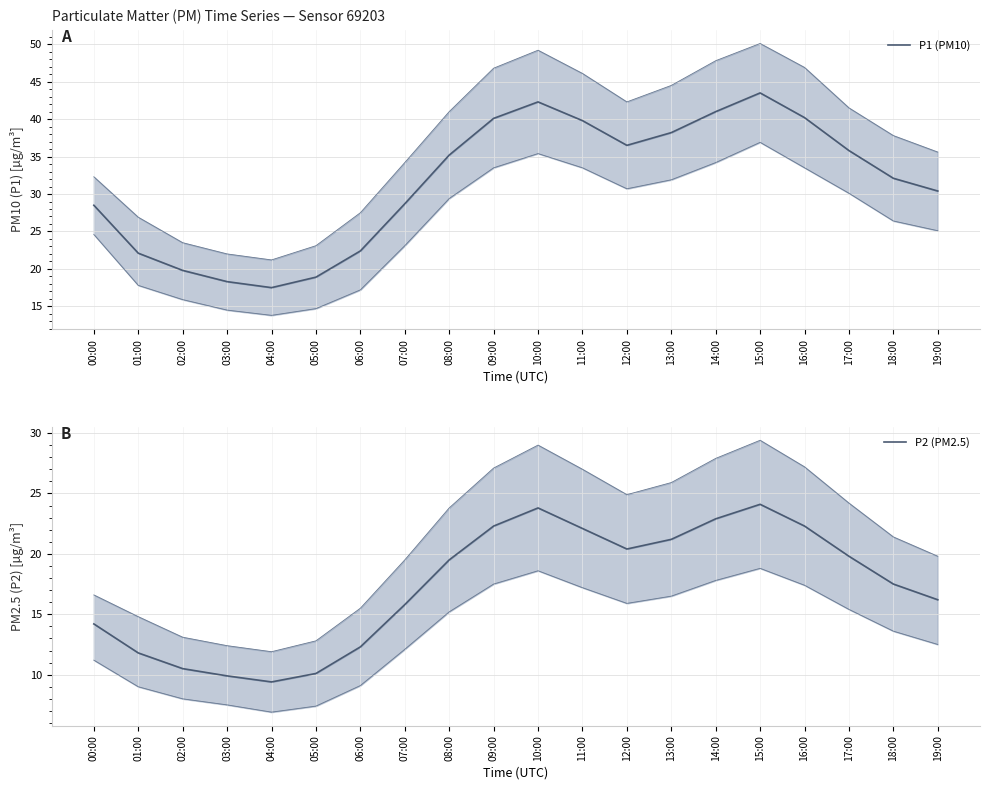

True or false: P1 (PM10) and P2 (PM2.5) cross at least once.

False